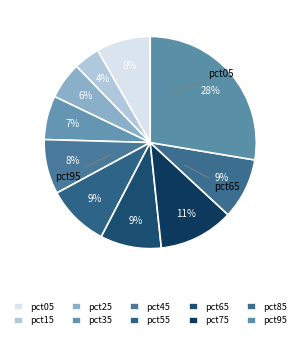

How many slices are in this pie chart?

10